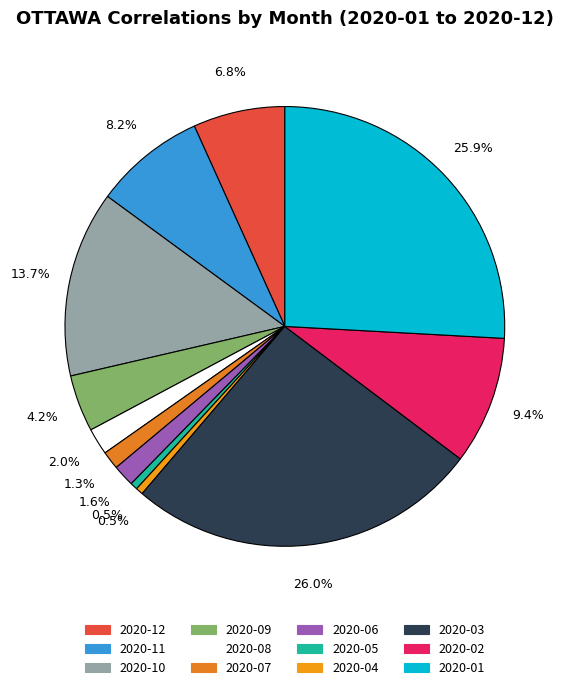

Does any single category account for the majority?

No